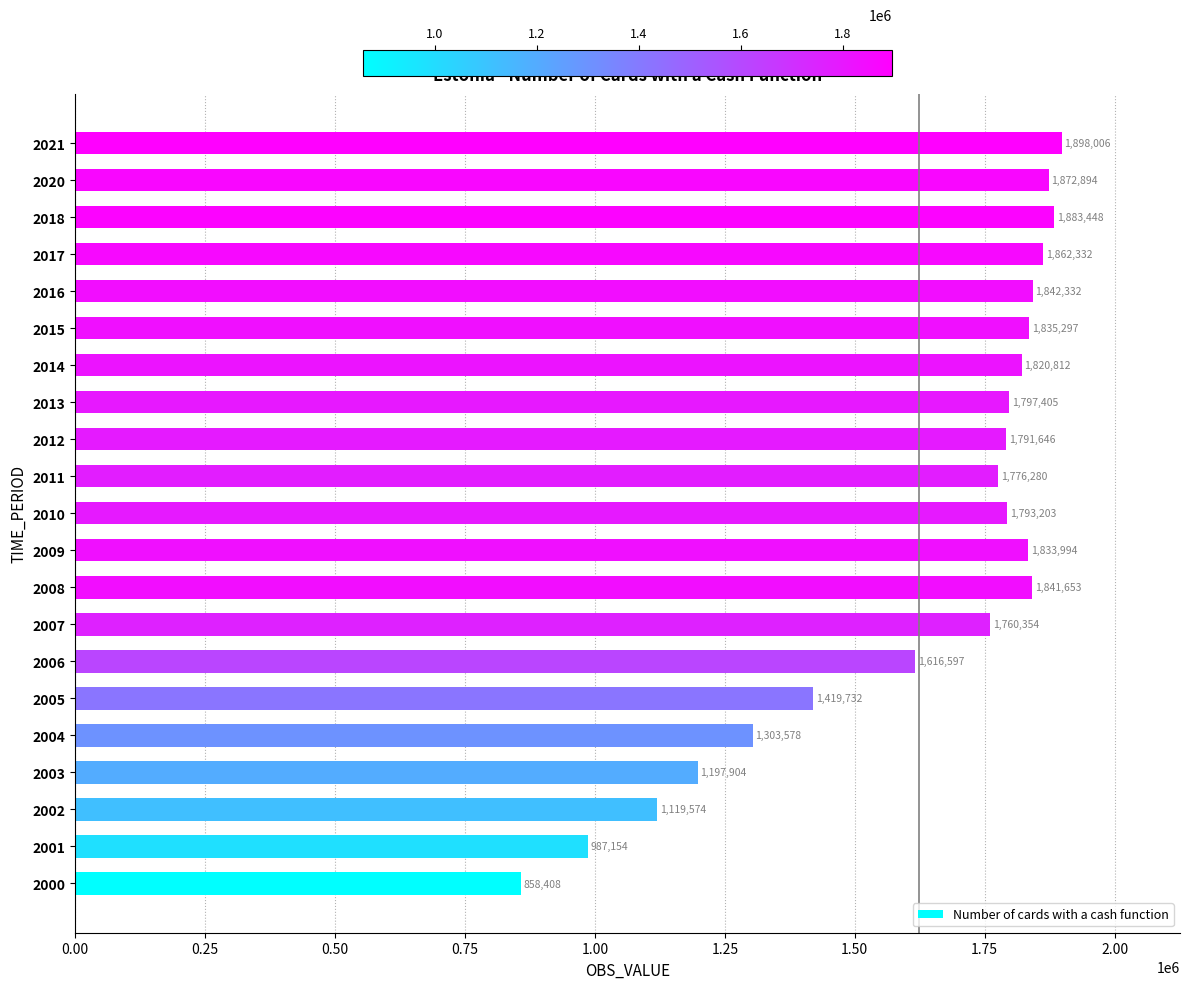

Reading top to bottom, extract all data points from this chart.

1898006	1872894	1883448	1862332	1842332	1835297	1820812	1797405	1791646	1776280	1793203	1833994	1841653	1760354	1616597	1419732	1303578	1197904	1119574	987154	858408